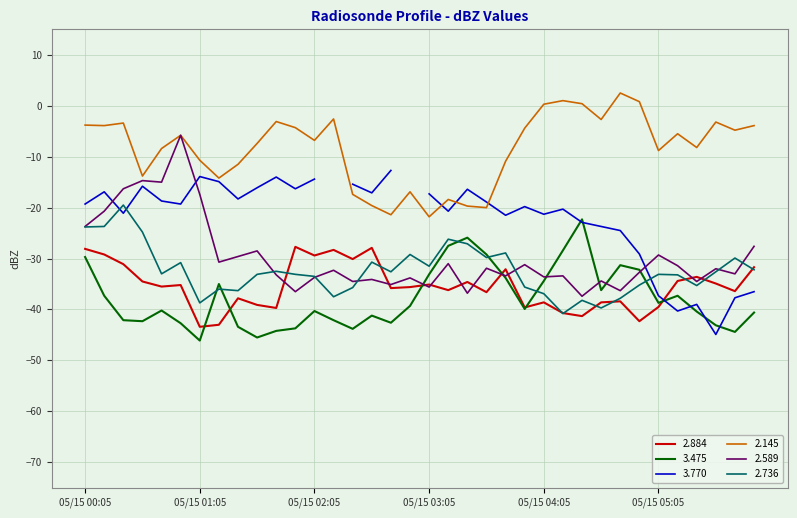

What position from the left is 1991/05/15 04:15?

26